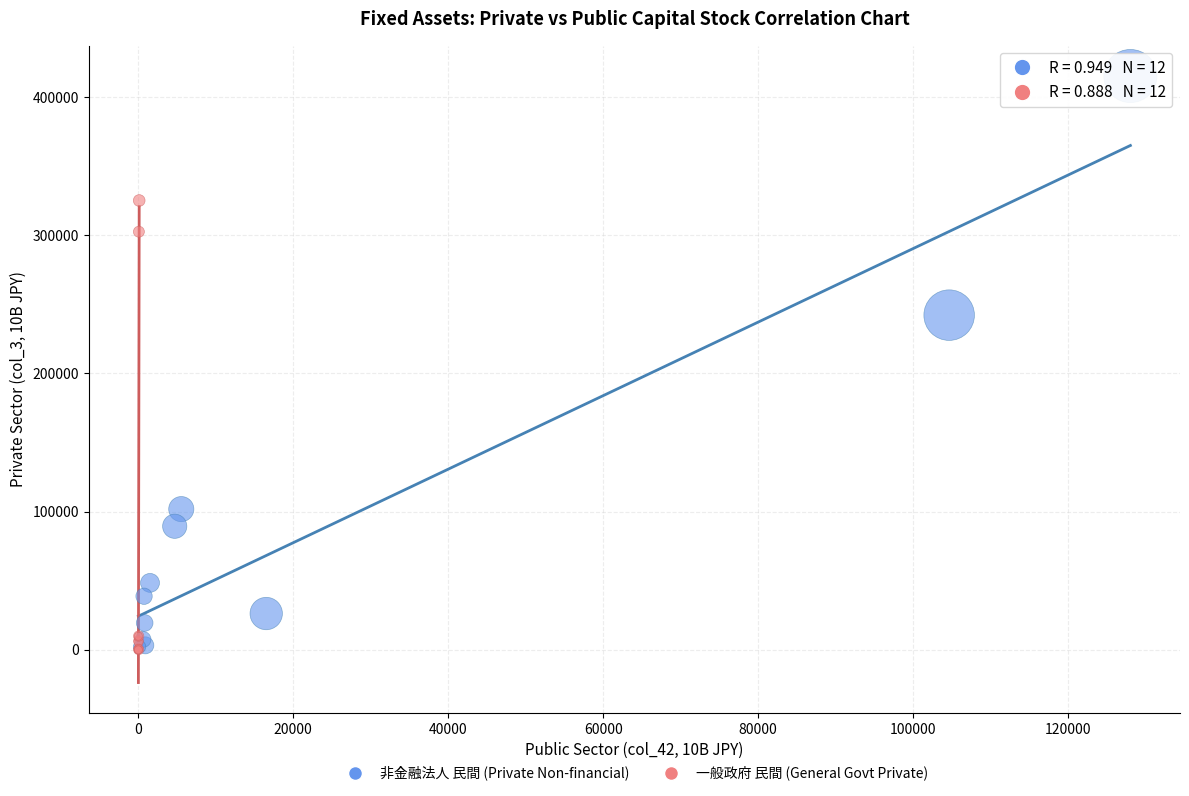

Which series has the largest Y range (max minus min)?

非金融法人 民間 (Private Non-financial)